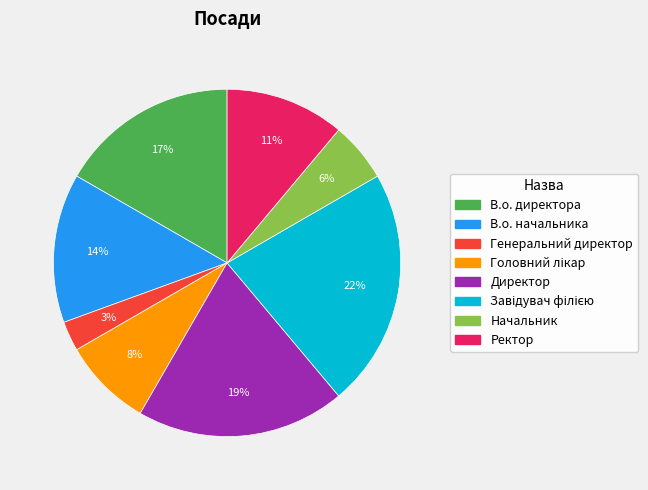

Is Начальник the majority of the pie?

No